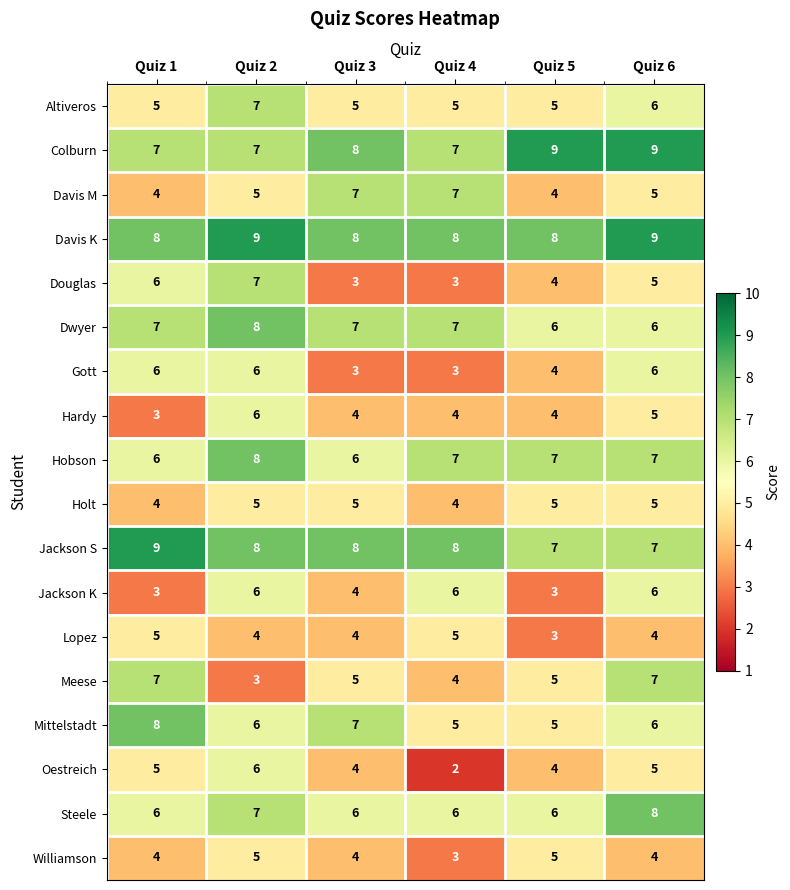

The value of Altiveros at Quiz 6 is 3. True or false?

False